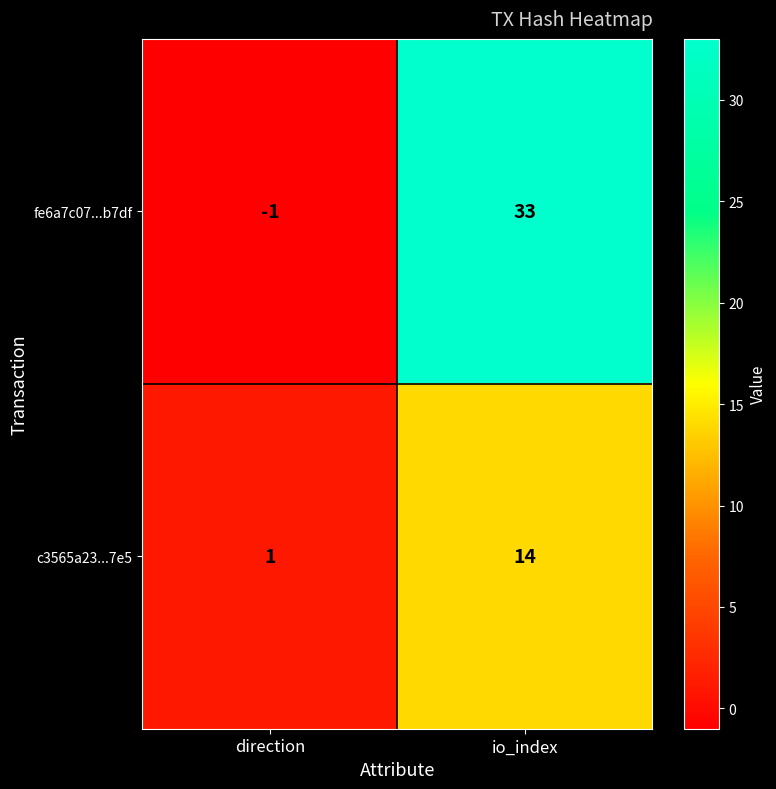

How many negative values does the fe6a7c07...b7df series have?

1